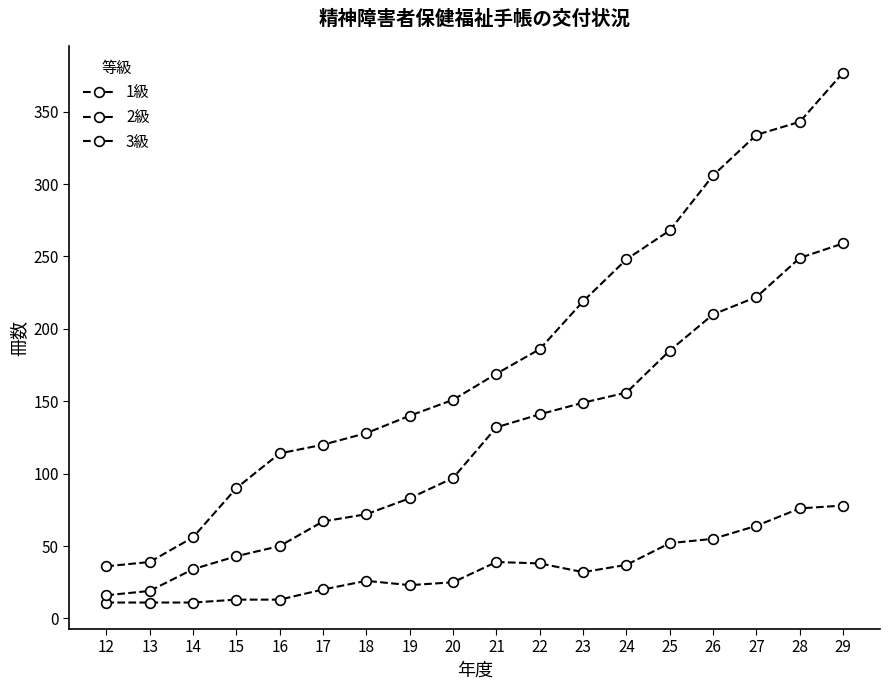

At how many categories does at least one series exceed 64?

15